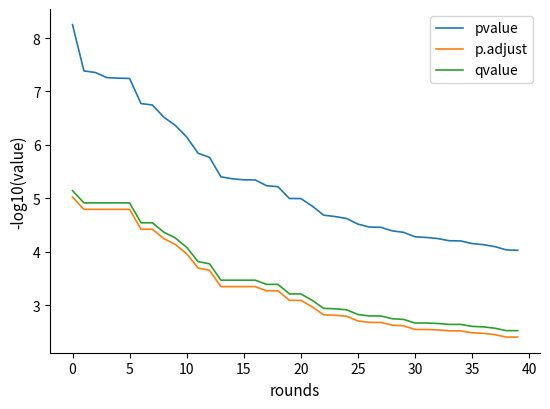

Which series has the largest range (max minus min)?

pvalue